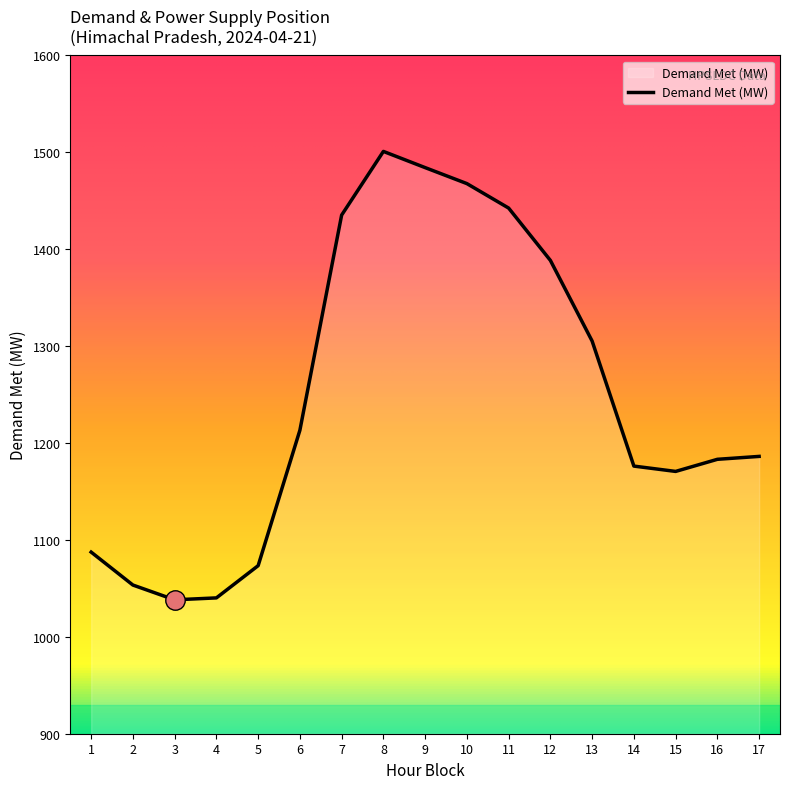

Between 2 and 8, which is larger?

8